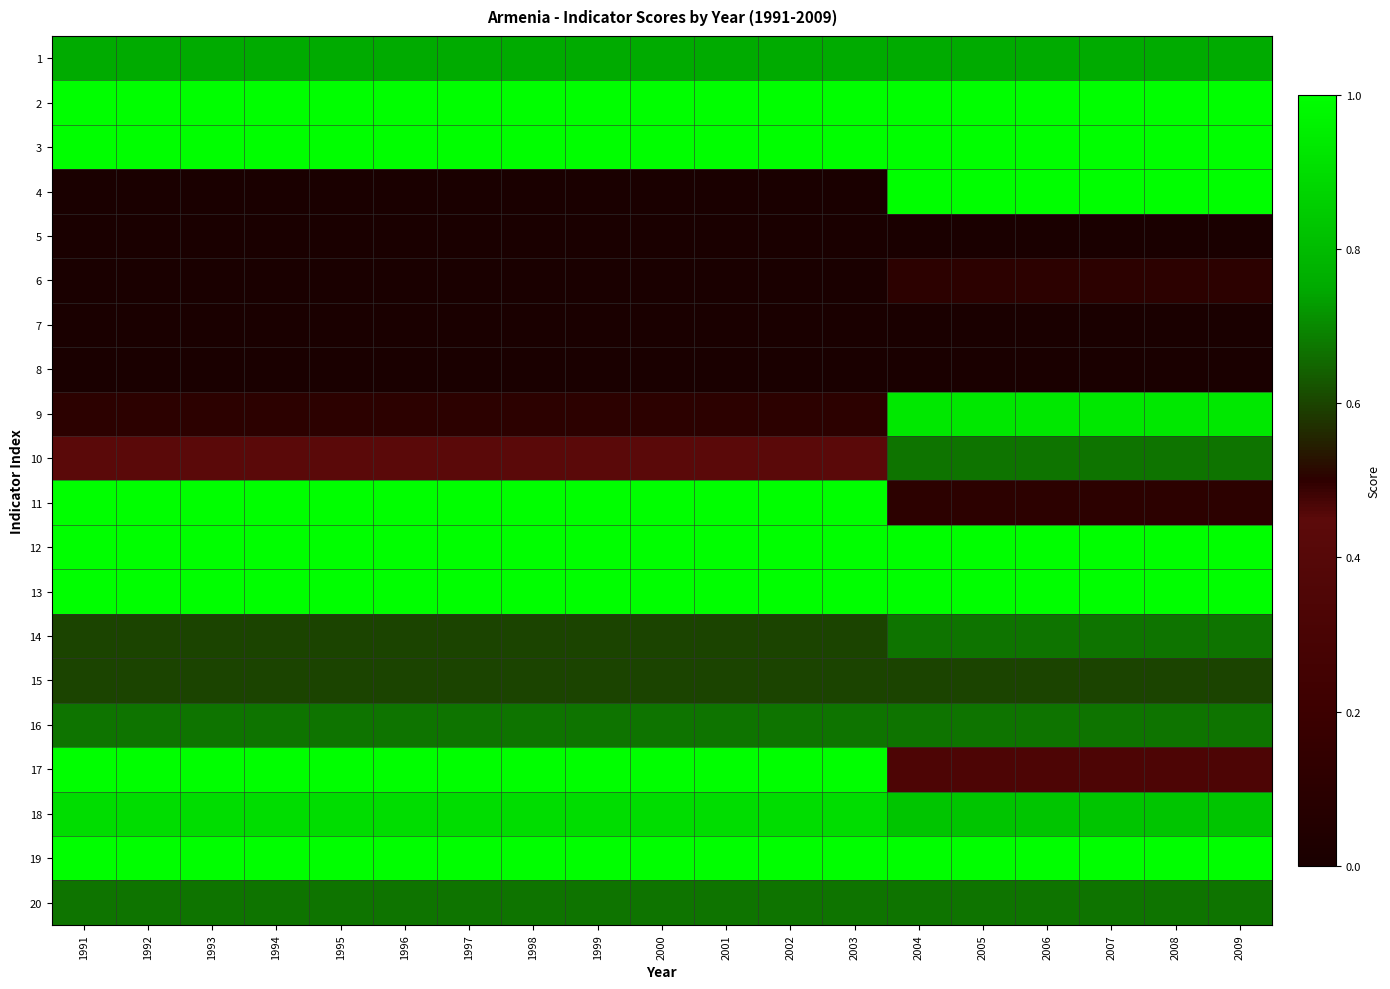

What is the difference between the highest and lowest values at 2008?

1.0